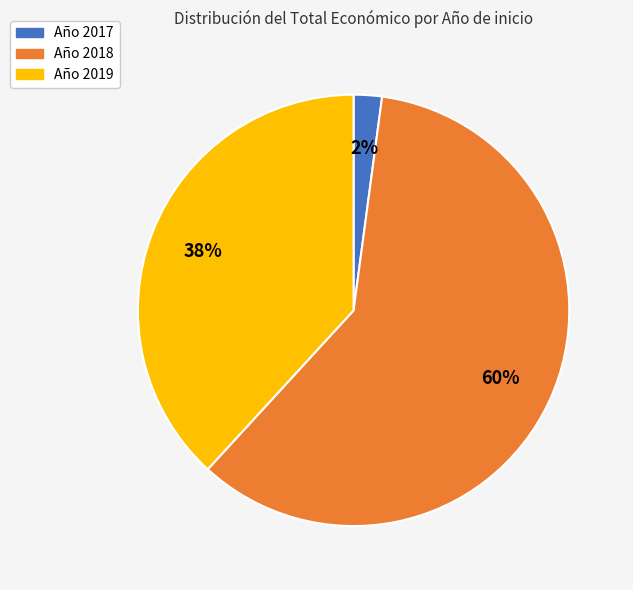

To the nearest percent, what is the average slice percentage?

33%